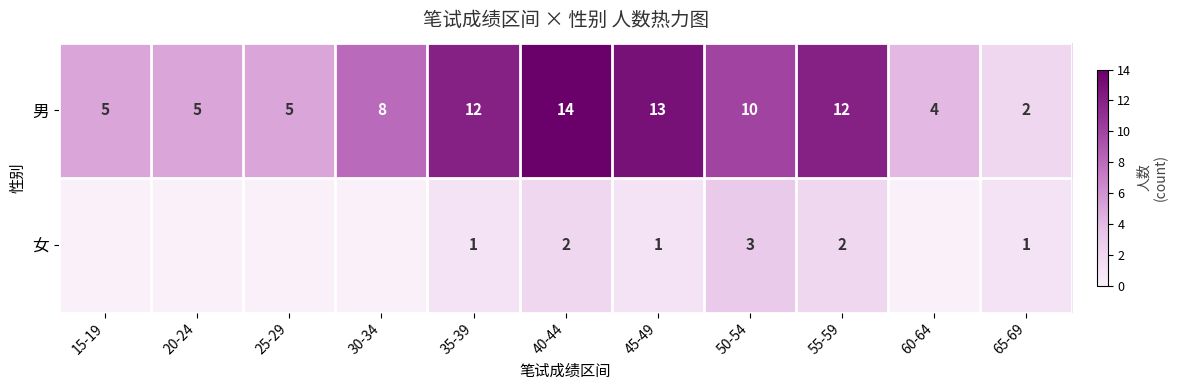

Between 45-49 and 50-54, which series saw the biggest shift?

男